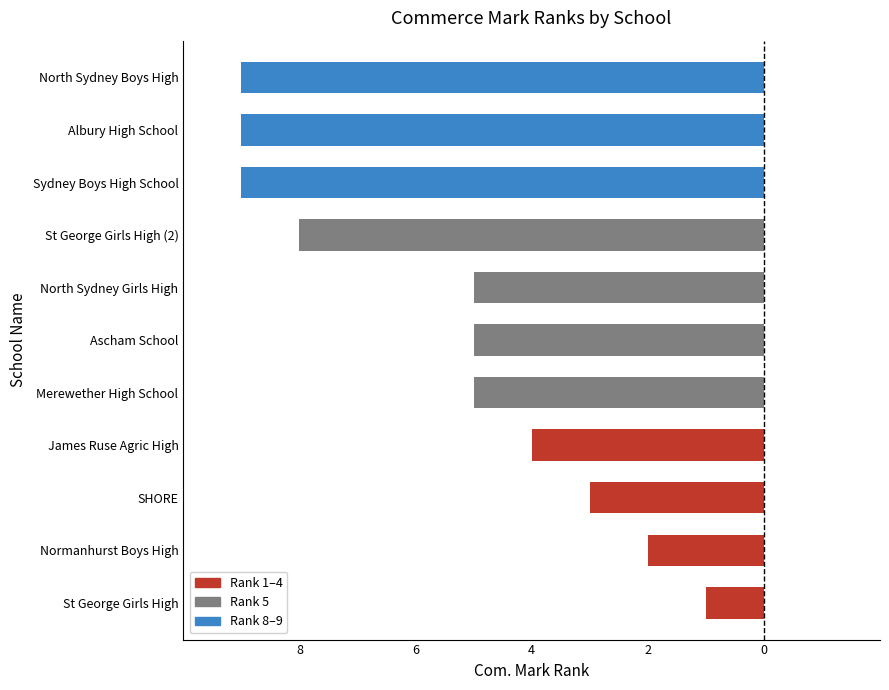

Does the chart contain any negative values?

Yes